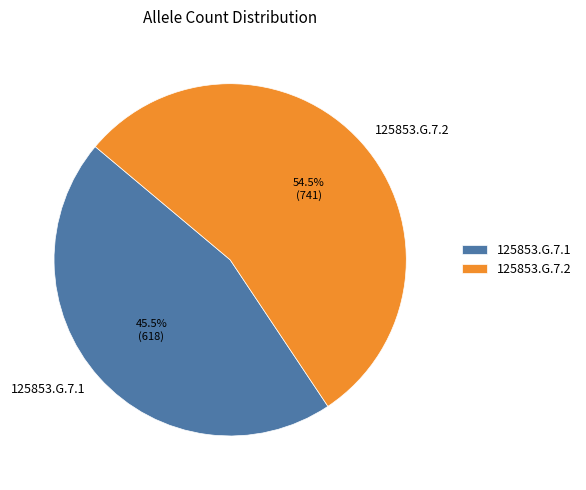

Does any single category account for the majority?

Yes